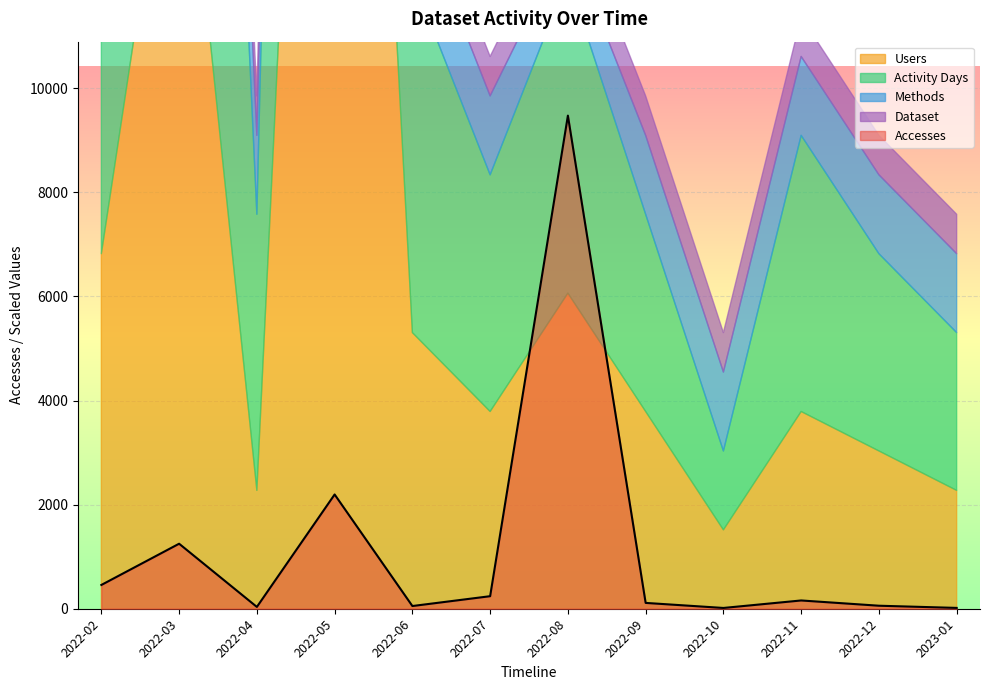

Where is Accesses nearest to the value 4744?

2022-05